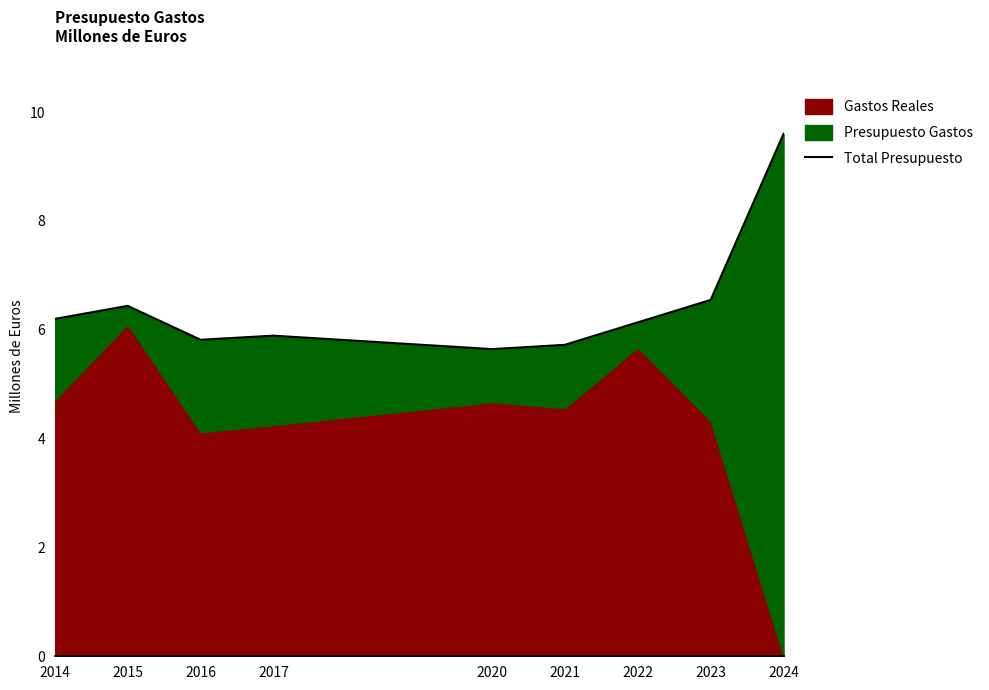

Does the chart display data point markers on the line(s)?

No